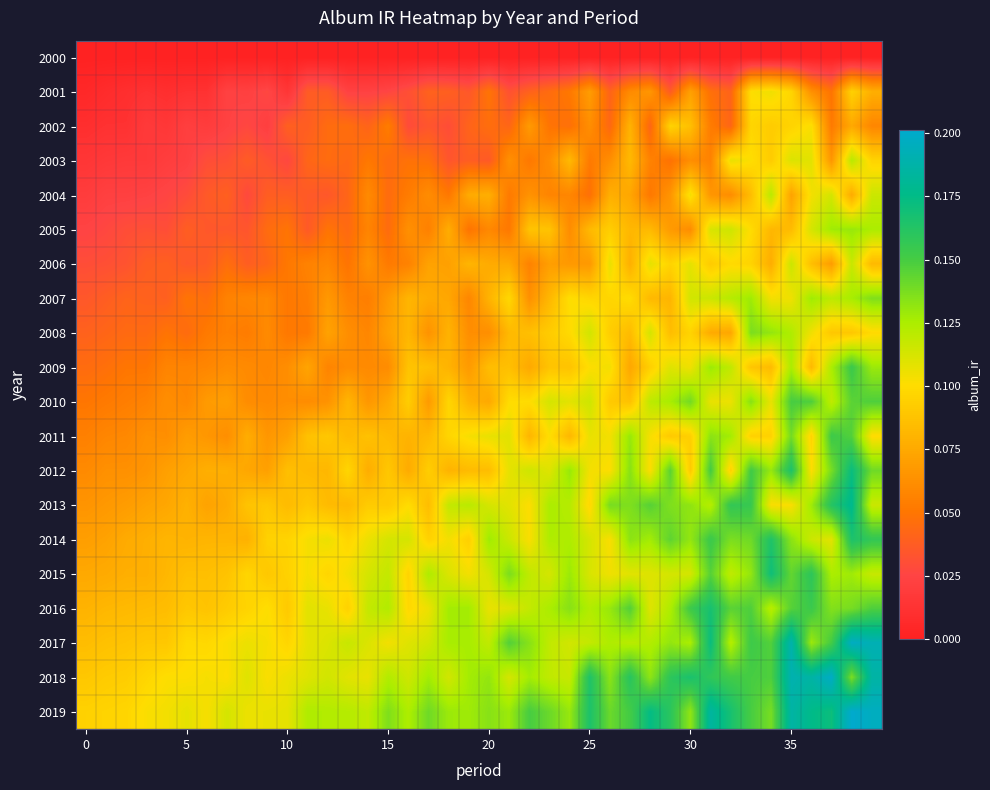

How many distinct data groups are displayed?

20